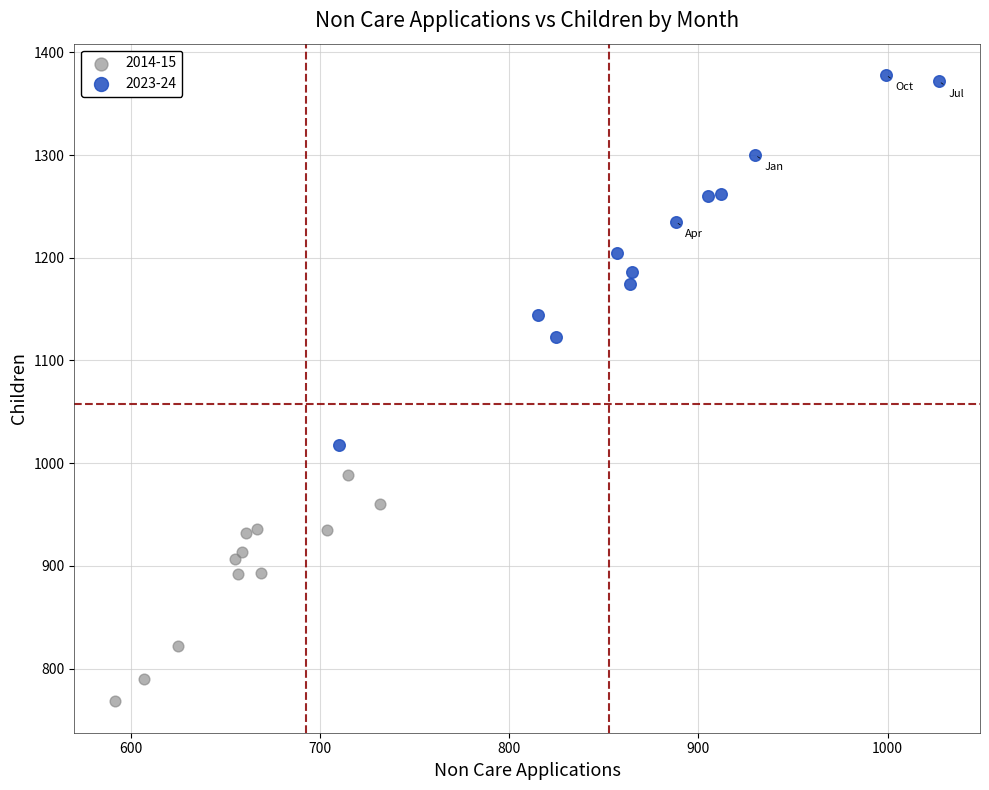

Which series reaches the minimum Y coordinate?

2014-15